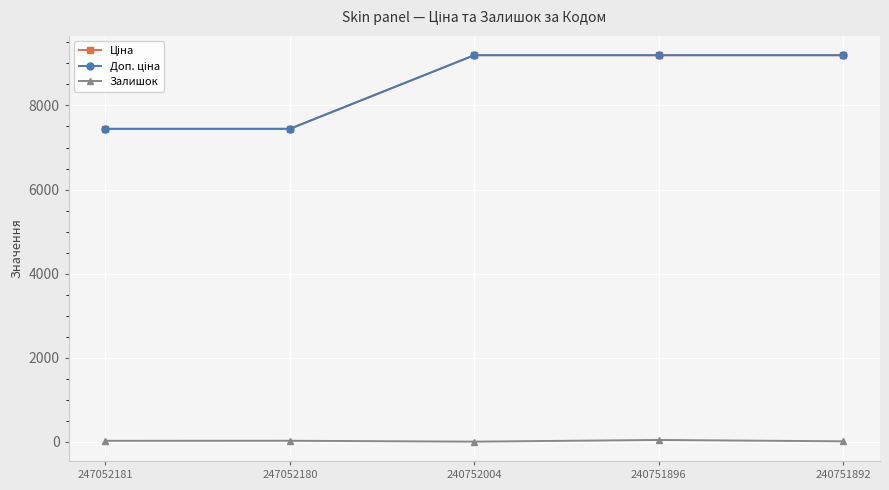

Rank the series at 240752004 from highest to lowest value.

Ціна, Доп. ціна, Залишок